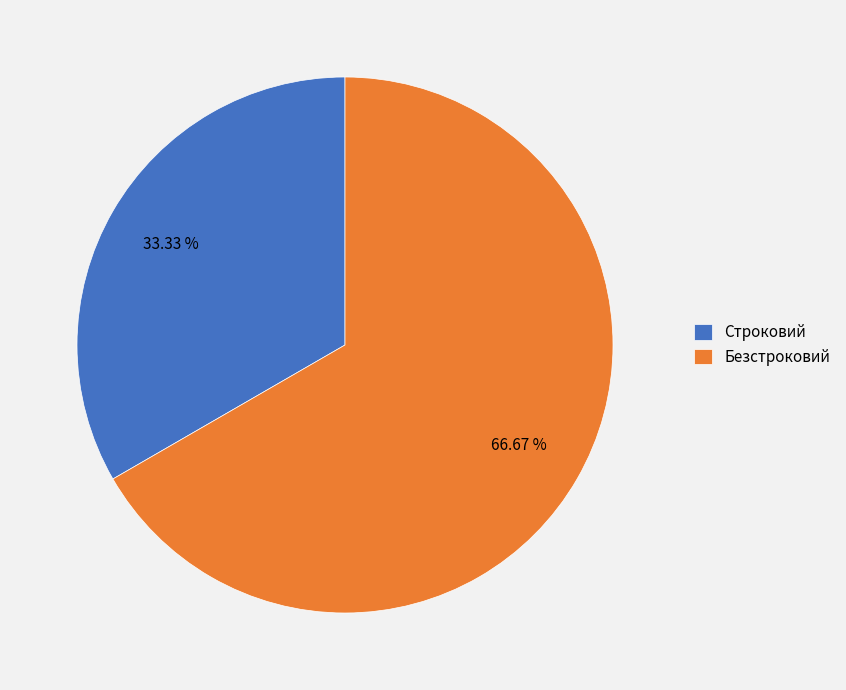

To the nearest percent, what is the difference between the largest and smallest slice percentages?

33%